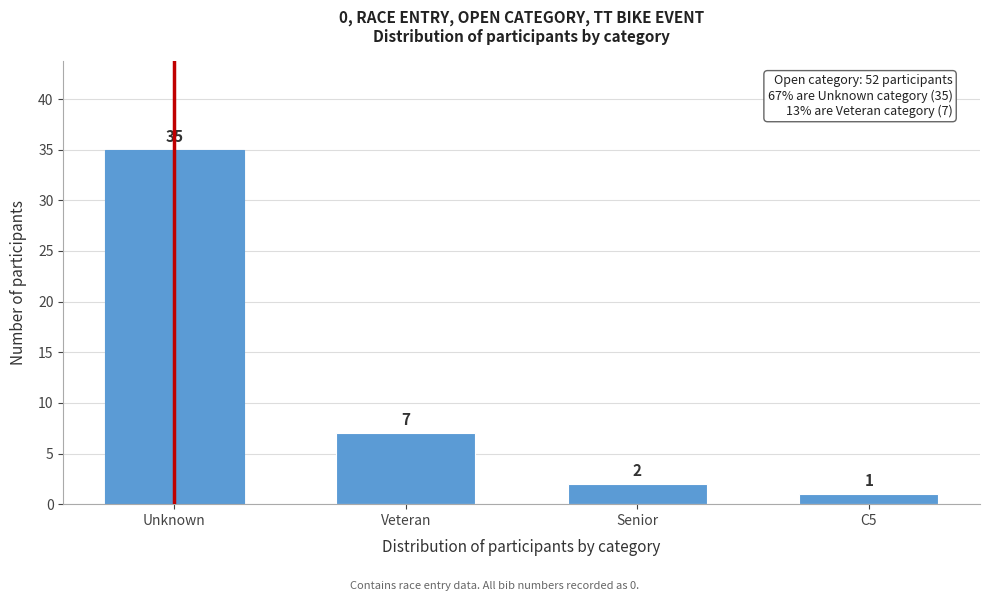

Reading left to right, transcribe all the data shown in this chart.

35	7	2	1